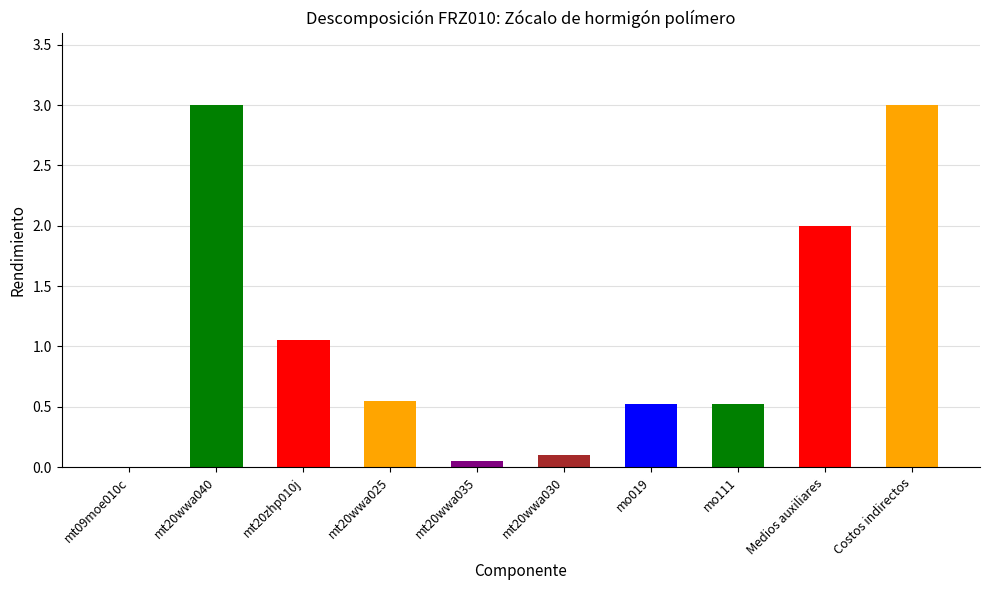

How many categories are shown in the chart?

10